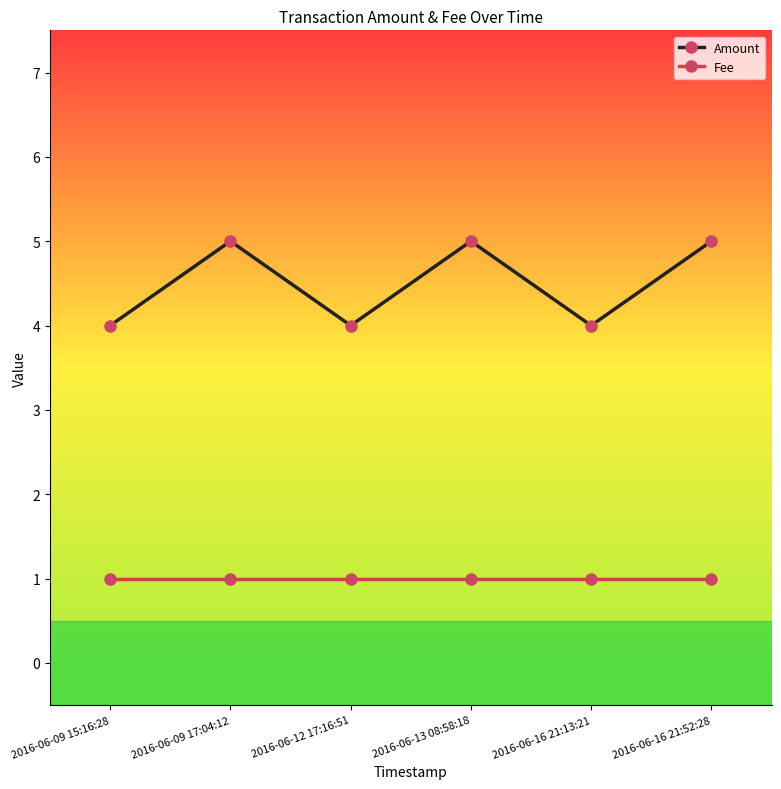

What is the sum of the Amount values at 2016-06-09 17:04:12 and 2016-06-12 17:16:51?

9